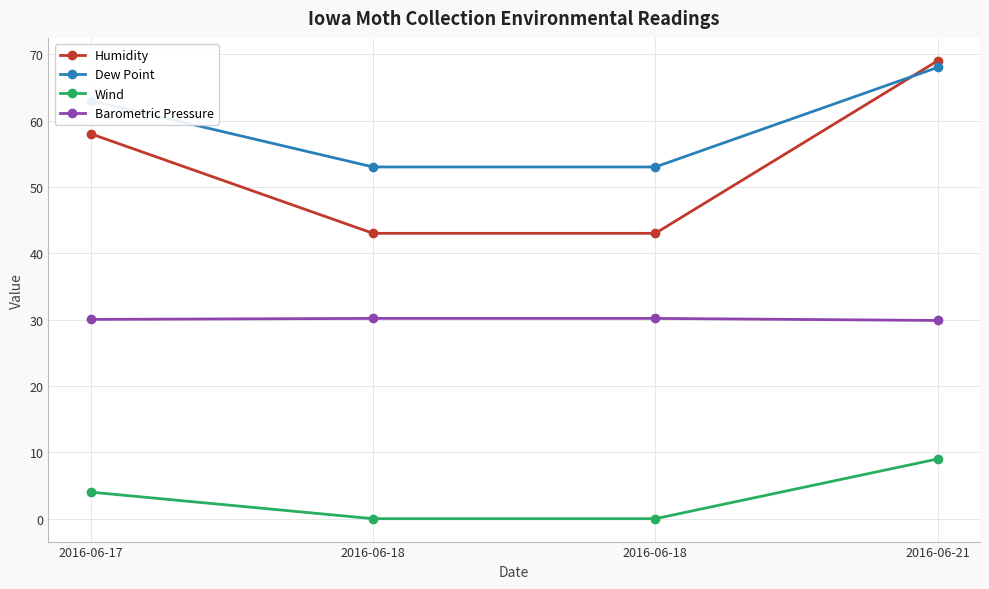

True or false: Dew Point and Humidity intersect in this chart.

True